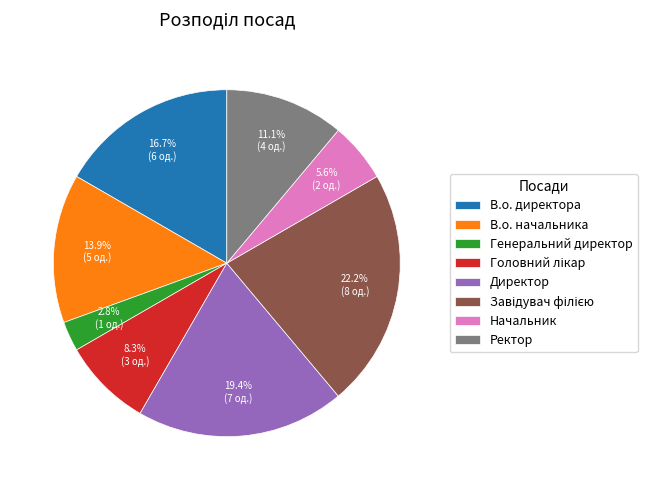

Is there a majority slice in this chart?

No